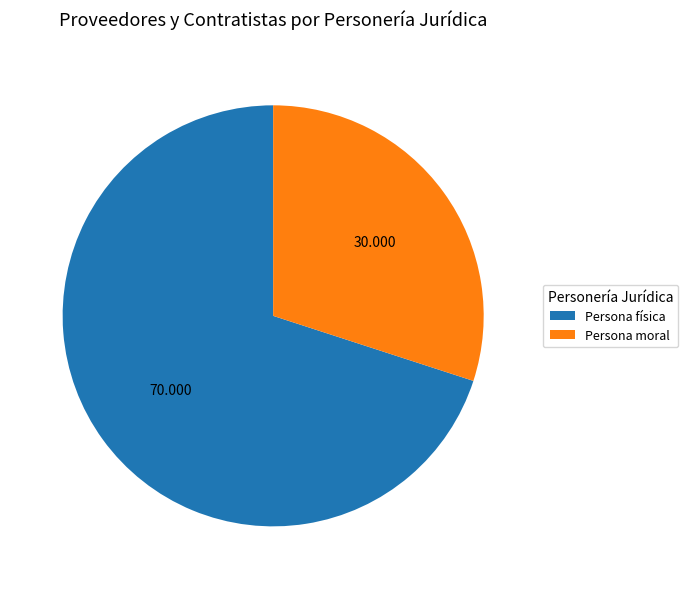

Rank the categories by value from lowest to highest.

Persona moral, Persona física